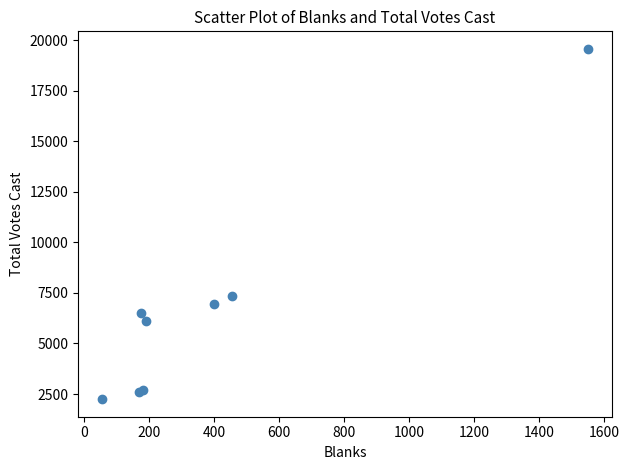

What Y value in the scatter plot is closest to 10908?

7356